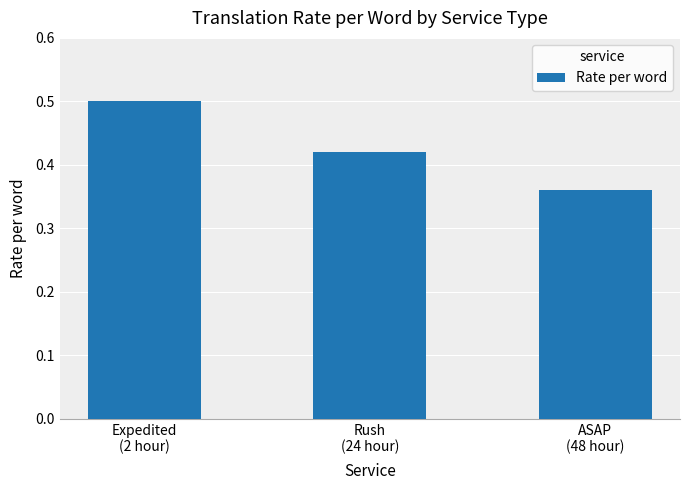

How many values are between 0 and 1?

3